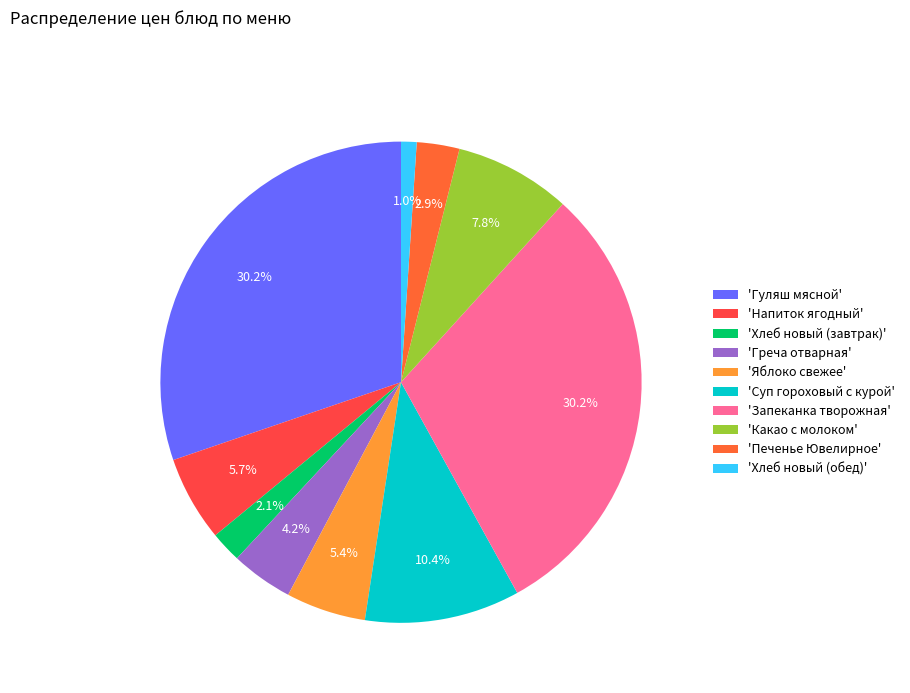

How many segments does this pie chart have?

10